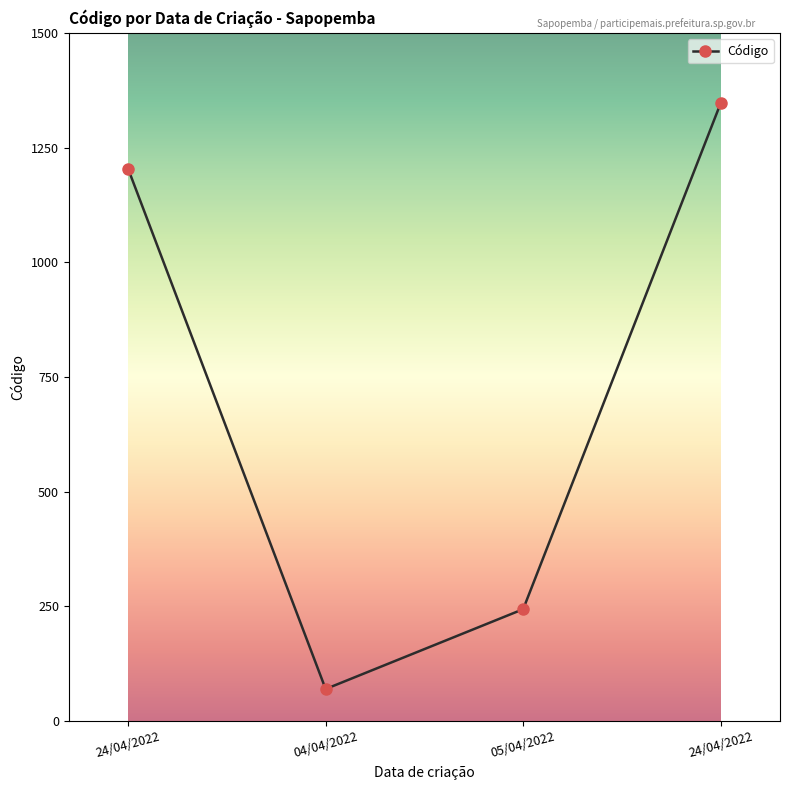

Rank the categories by value from highest to lowest.

24/04/2022, 24/04/2022, 05/04/2022, 04/04/2022